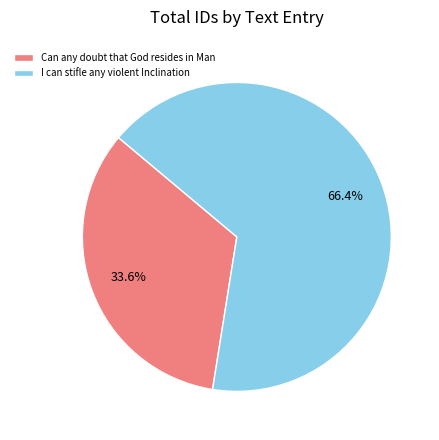

Is it true that Can any doubt that God resides in Man is 42% of the pie?

False